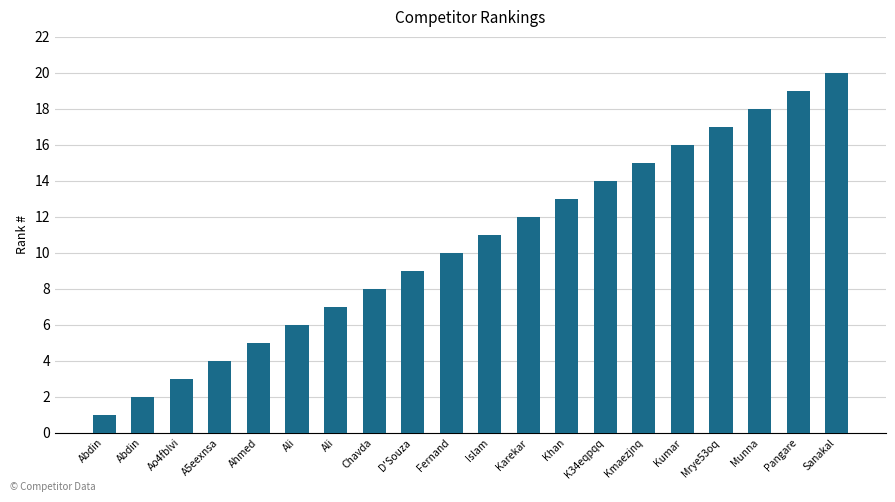

Is it true that the value at Fernand is 10?

True